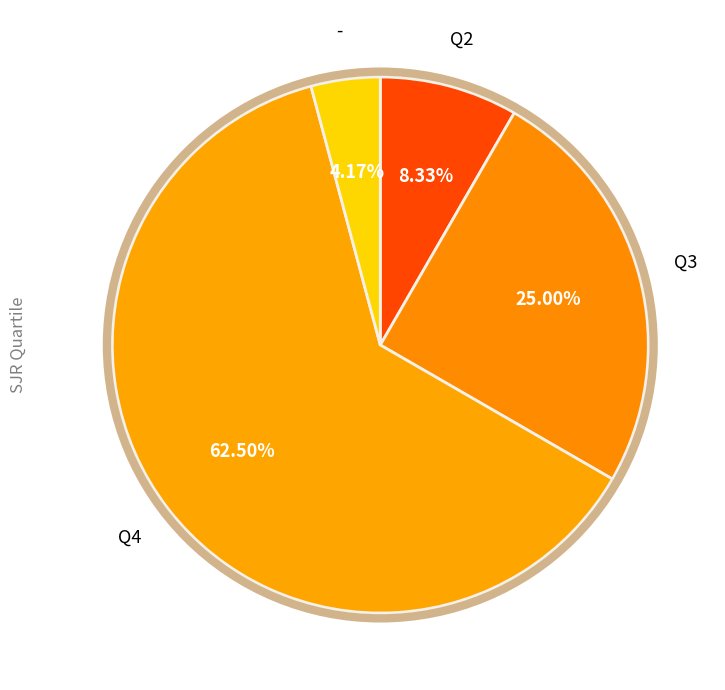

How many slices are in this pie chart?

4